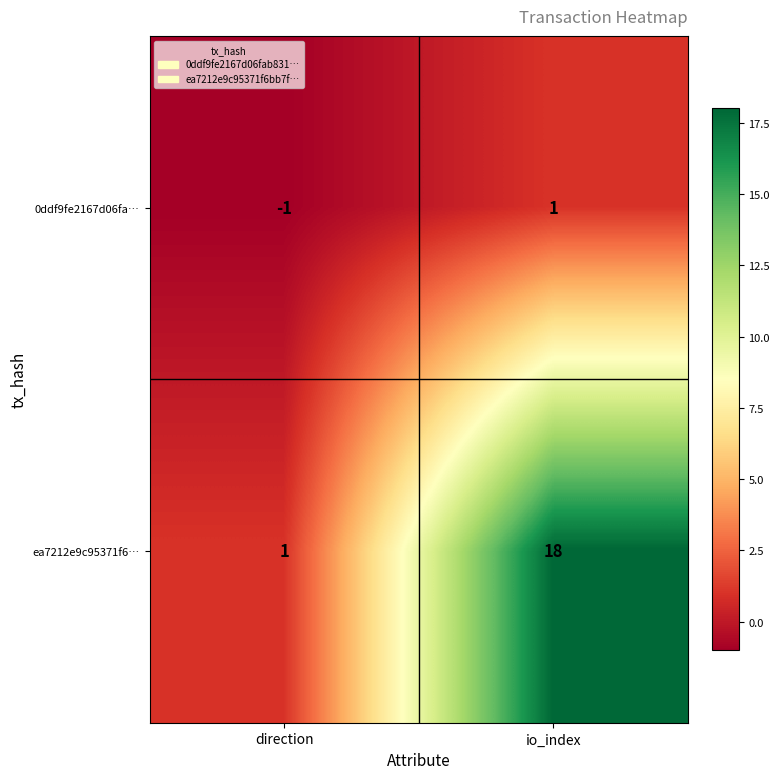

Reading left to right, list all the values displayed in this chart.

0ddf9fe2167d06fa…: direction=-1	io_index=1
ea7212e9c95371f6…: direction=1	io_index=18